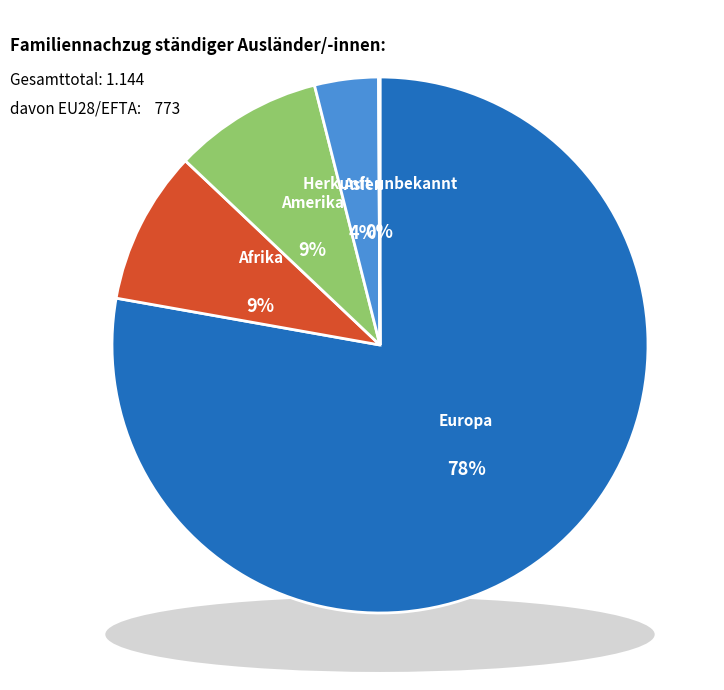

To the nearest percent, what percentage of the pie is Europa?

78%